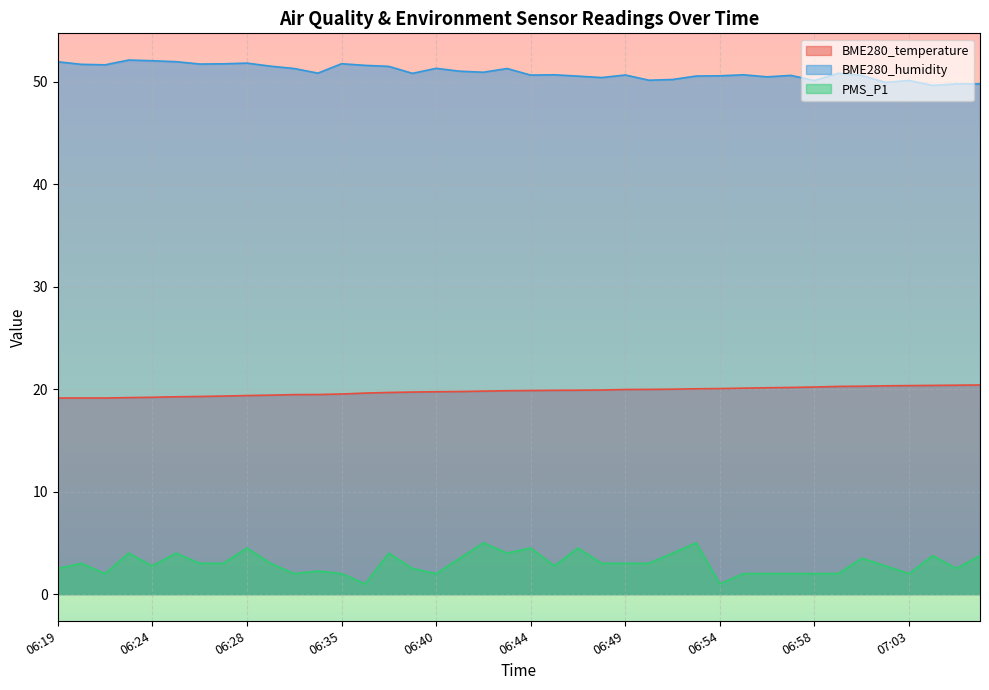

Reading right to left, list all the values displayed in this chart.

BME280_temperature: 20.4	20.4	20.4	20.4	20.3	20.3	20.3	20.2	20.2	20.1	20.1	20.1	20.0	20.0	20.0	20.0	19.9	19.9	19.9	19.9	19.9	19.8	19.8	19.8	19.7	19.7	19.6	19.5	19.5	19.5	19.4	19.4	19.3	19.3	19.3	19.2	19.2	19.1	19.1	19.1
BME280_humidity: 49.8	49.8	49.6	50.1	50.0	50.6	50.8	50.1	50.6	50.5	50.7	50.6	50.6	50.2	50.2	50.7	50.4	50.6	50.7	50.7	51.3	50.9	51.0	51.3	50.8	51.5	51.6	51.8	50.9	51.3	51.5	51.8	51.8	51.7	52.0	52.1	52.1	51.7	51.7	52.0
PMS_P1: 3.8	2.5	3.8	2.0	2.8	3.5	2.0	2.0	2.0	2.0	2.0	1.0	5.0	4.0	3.0	3.0	3.0	4.5	2.8	4.5	4.0	5.0	3.5	2.0	2.5	4.0	1.0	2.0	2.2	2.0	3.0	4.5	3.0	3.0	4.0	2.8	4.0	2.0	3.0	2.5